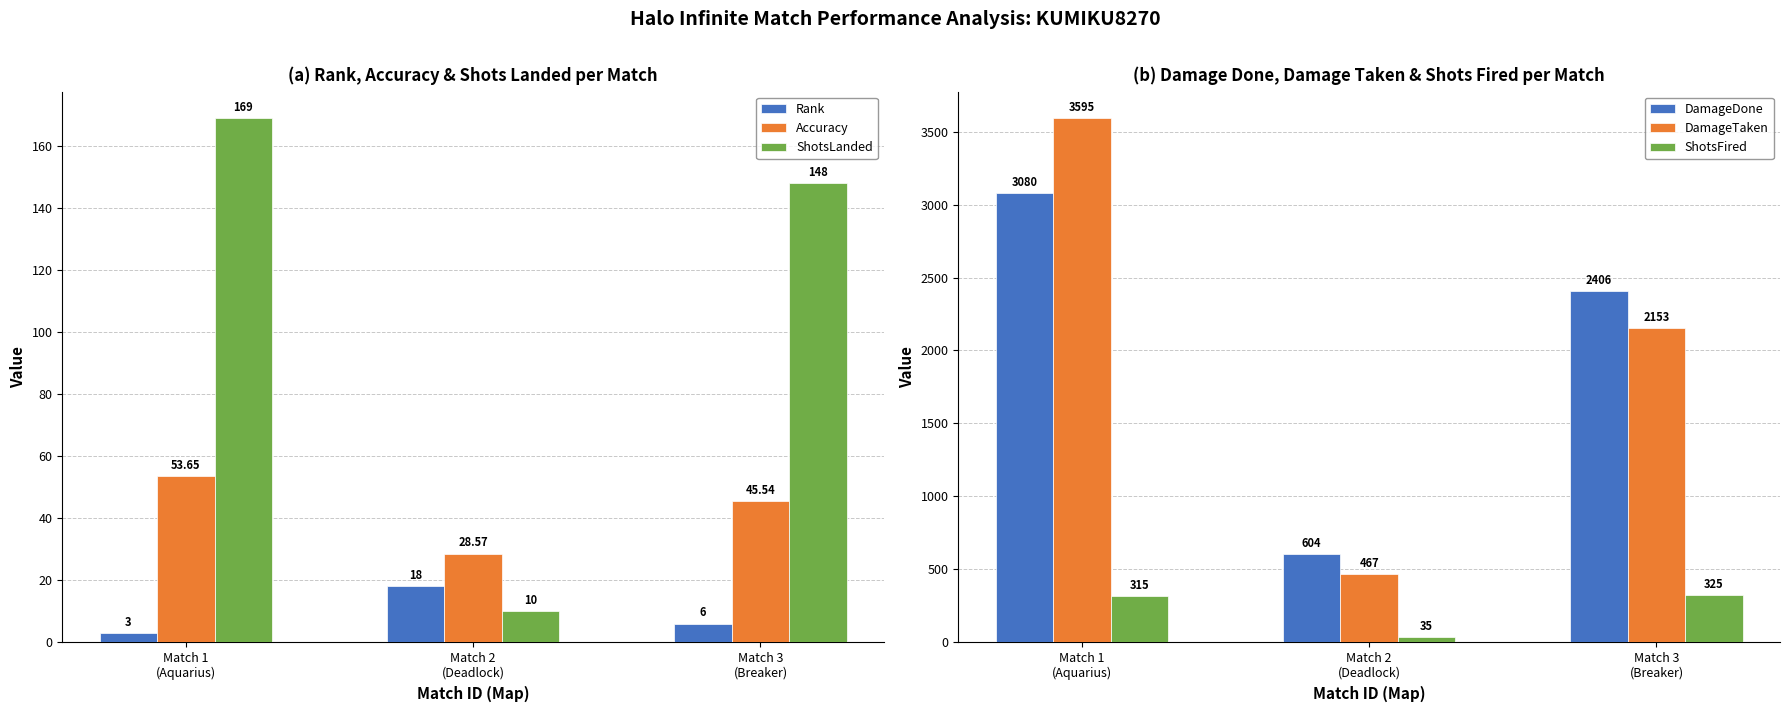

What is the maximum value for DamageDone?

3080